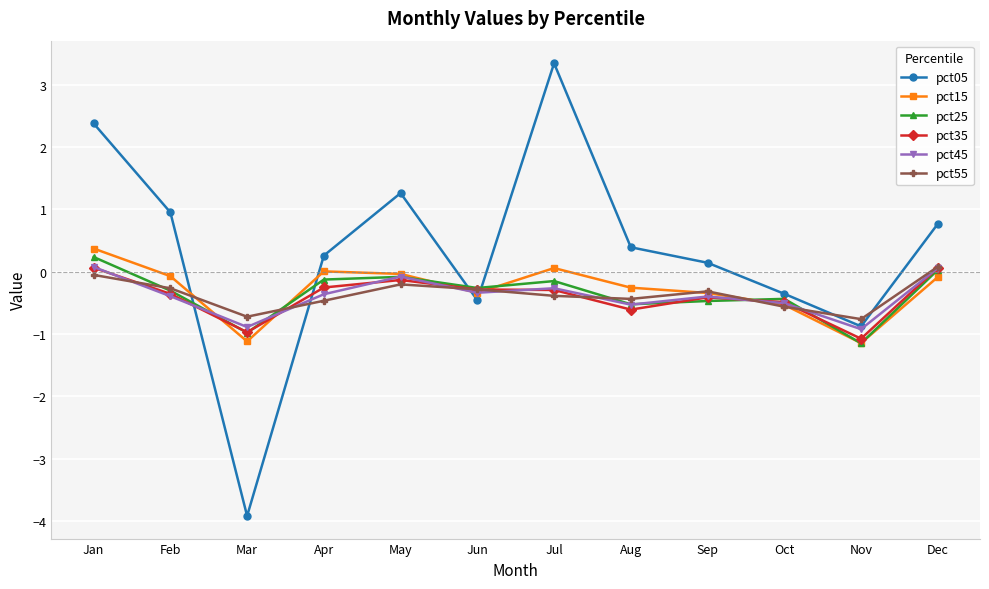

Which label corresponds to the smallest value in the chart?

Mar